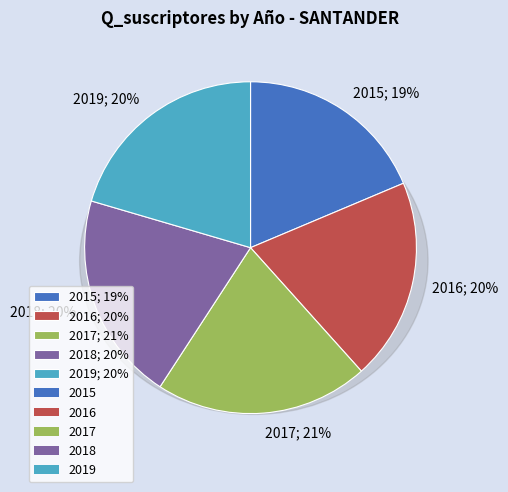

Is 2017 the majority of the pie?

No